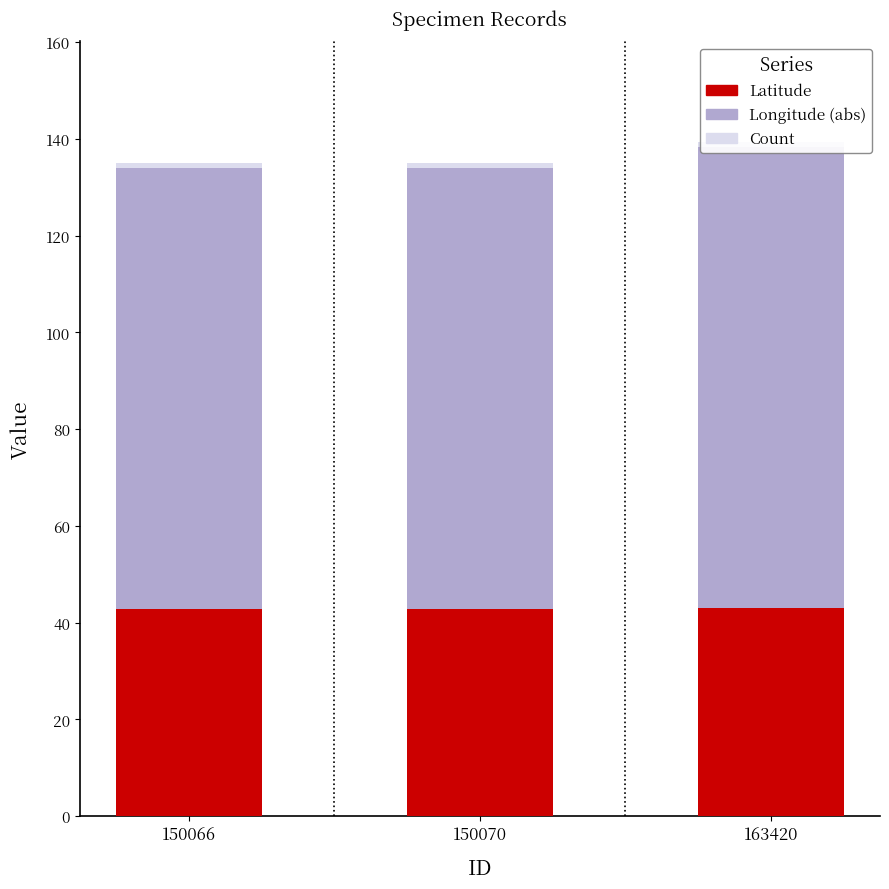

Reading right to left, transcribe all the data shown in this chart.

Latitude: 163420=43.1	150070=42.8	150066=42.8
Longitude (abs): 163420=95.2	150070=91.1	150066=91.1
Count: 163420=1.0	150070=1.0	150066=1.0